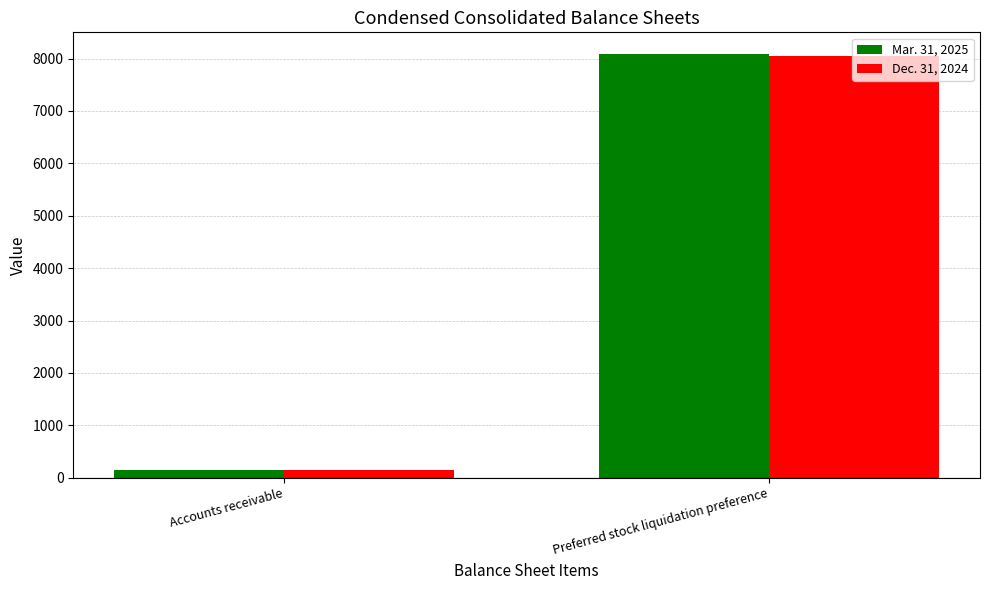

The value of Mar. 31, 2025 at Preferred stock liquidation preference is 8096. True or false?

True